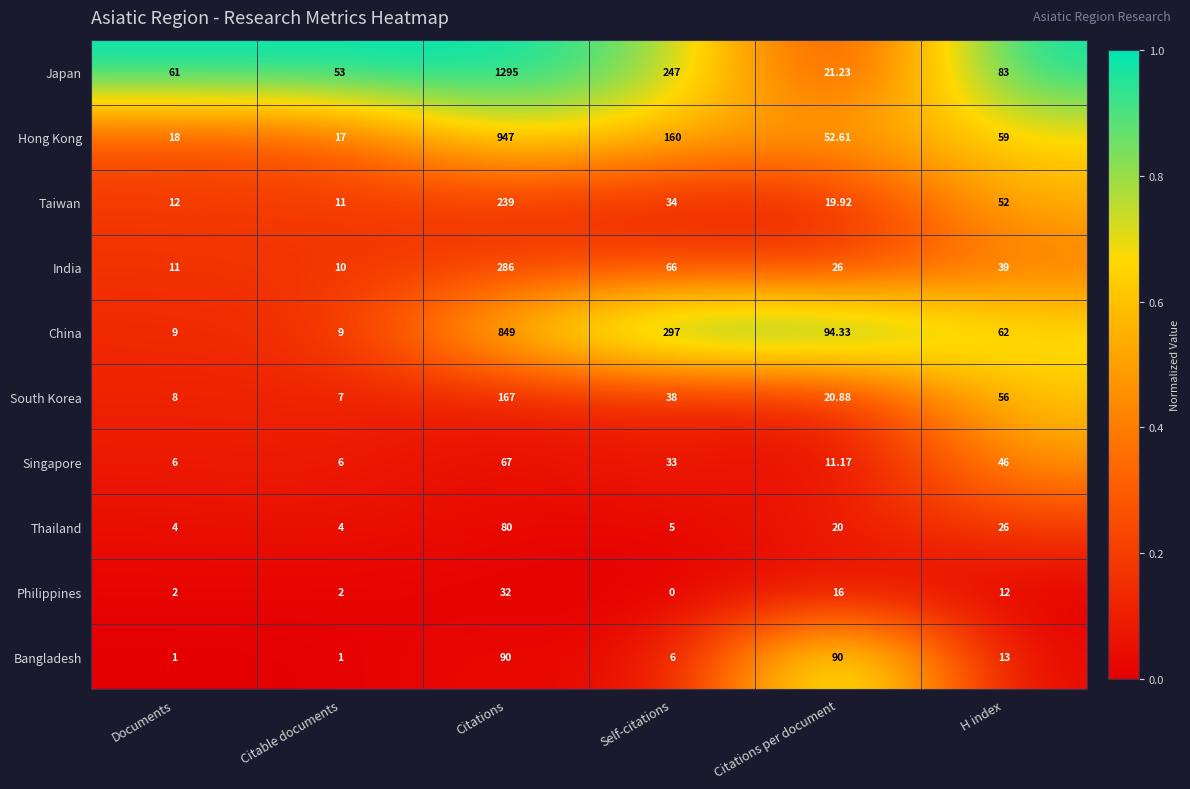

Is the value of South Korea at Citations greater than the value of Bangladesh at H index?

Yes